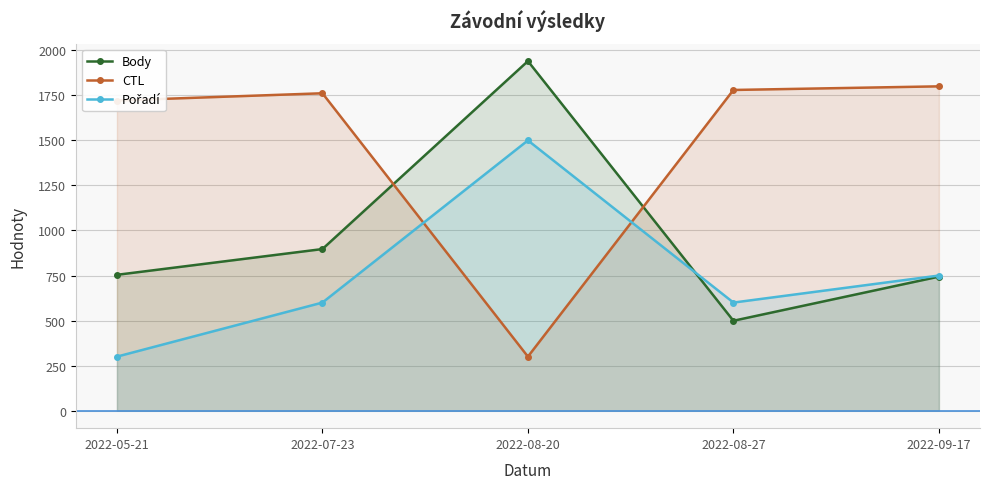

Which series changed the most between 2022-05-21 and 2022-07-23?

Pořadí